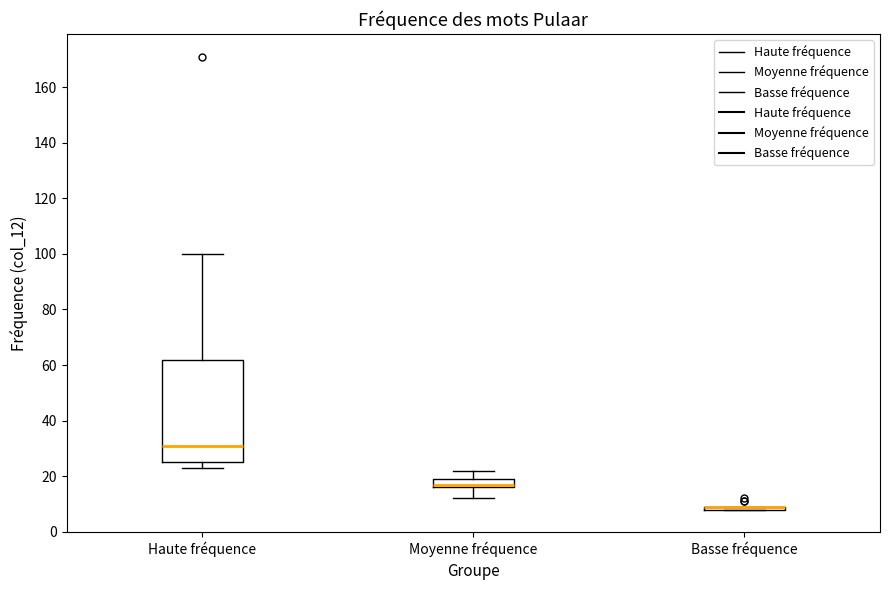

Reading left to right, read every box against the y-axis: the position of its median line, the range the box covers, and the ends of its whiskers. The values are not printed on the chart, so give them approximately, as read against the axis.

Haute fréquence: median 32, box 26 to 62, whiskers 24 to 100
Moyenne fréquence: median 18, box 16 to 20, whiskers 12 to 22
Basse fréquence: box collapsed to a line at 10, whiskers 8 to 10